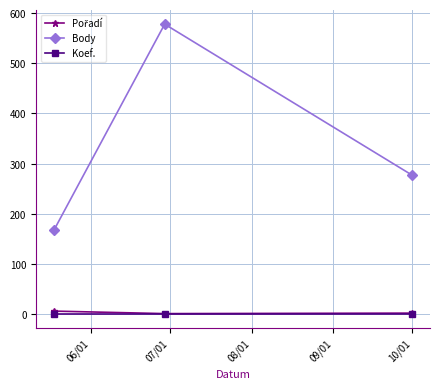

Which series has the largest total across all categories?

Body